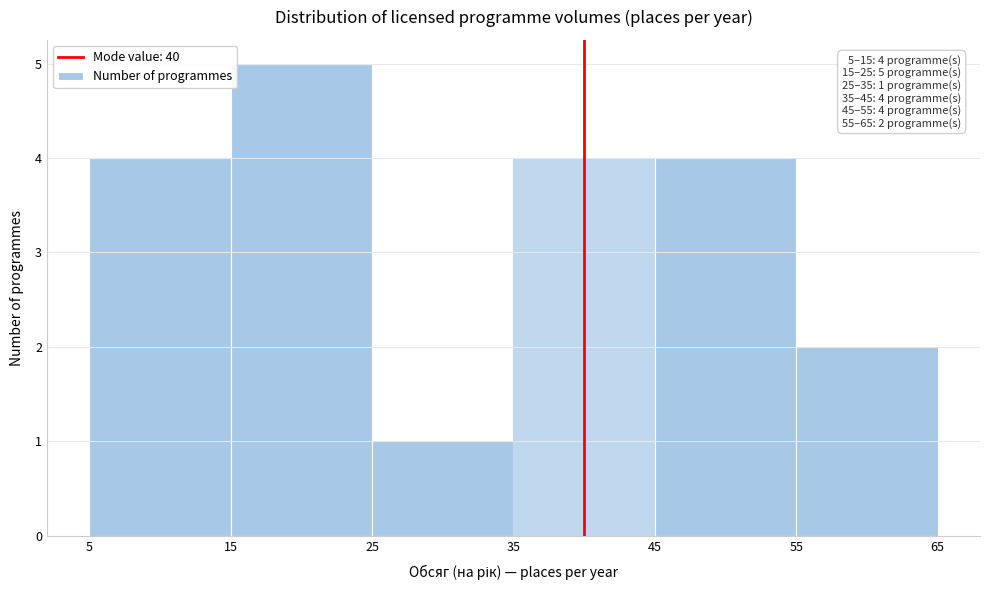

Over which range of the x-axis is the bar tallest?

15 to 25